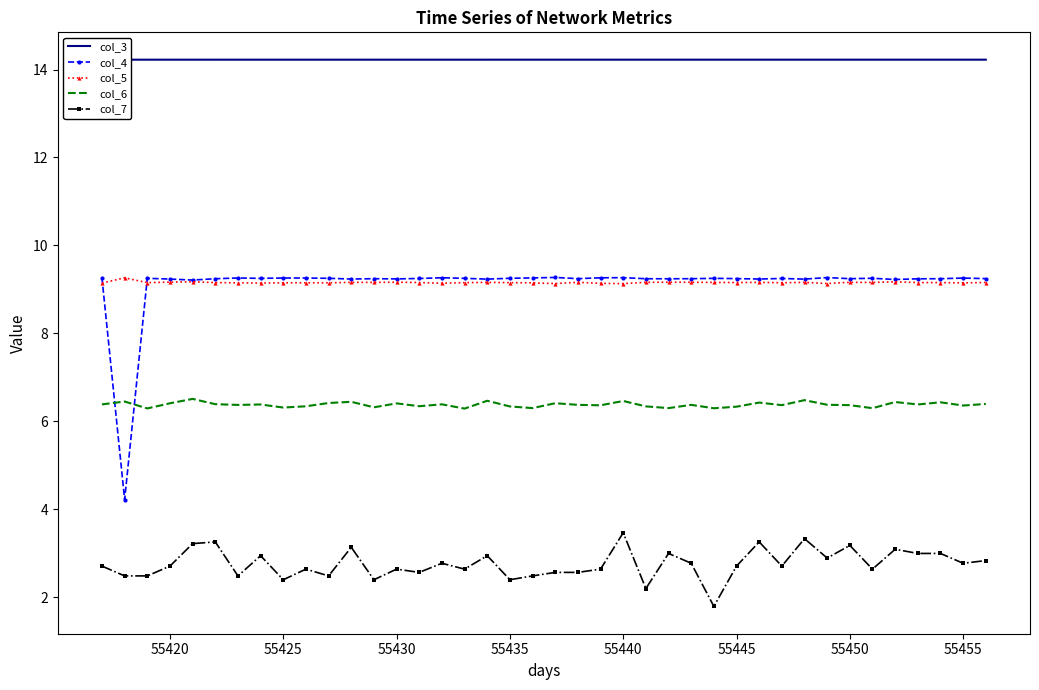

Is it true that col_4 equals 15.0 at 55425?

False